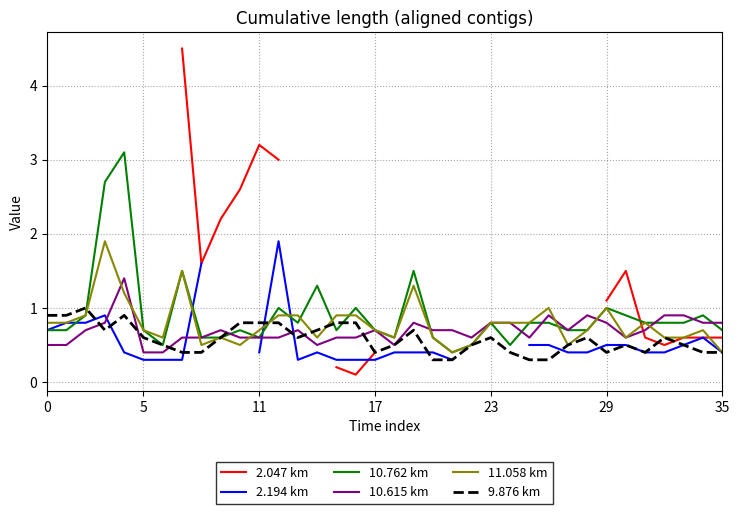

Is it true that 2.047 km equals 0.2 at 35?

False